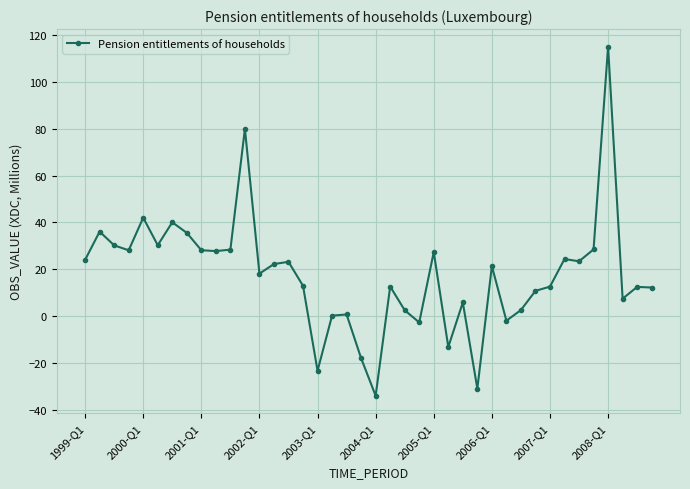

True or false: the data has more than 0 interior local peaks.

True